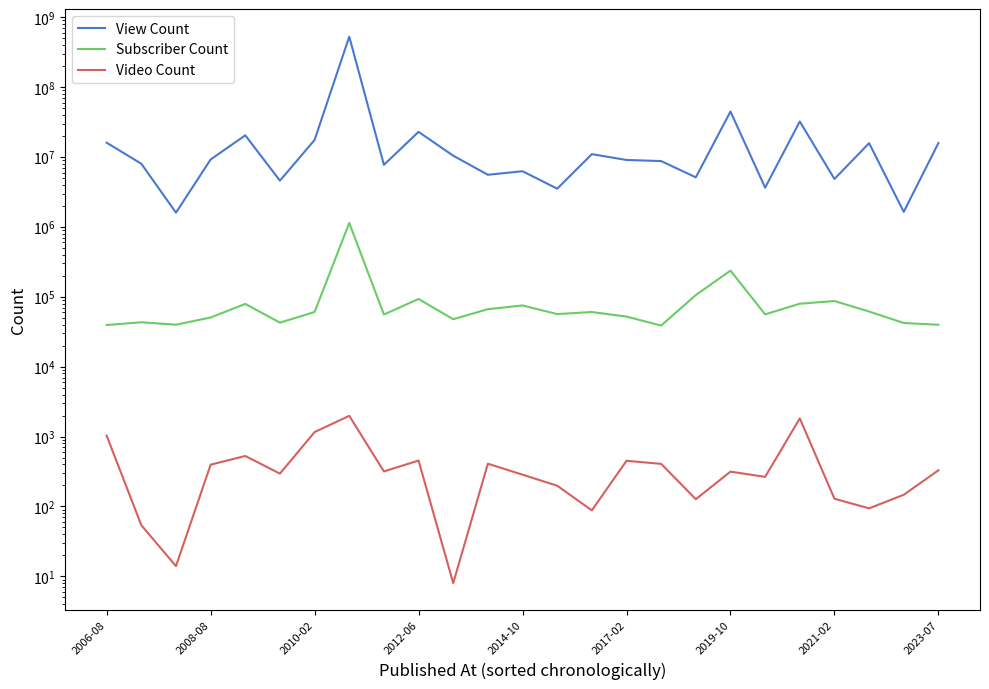

Rank the series at 2017-02 from lowest to highest value.

Video Count, Subscriber Count, View Count